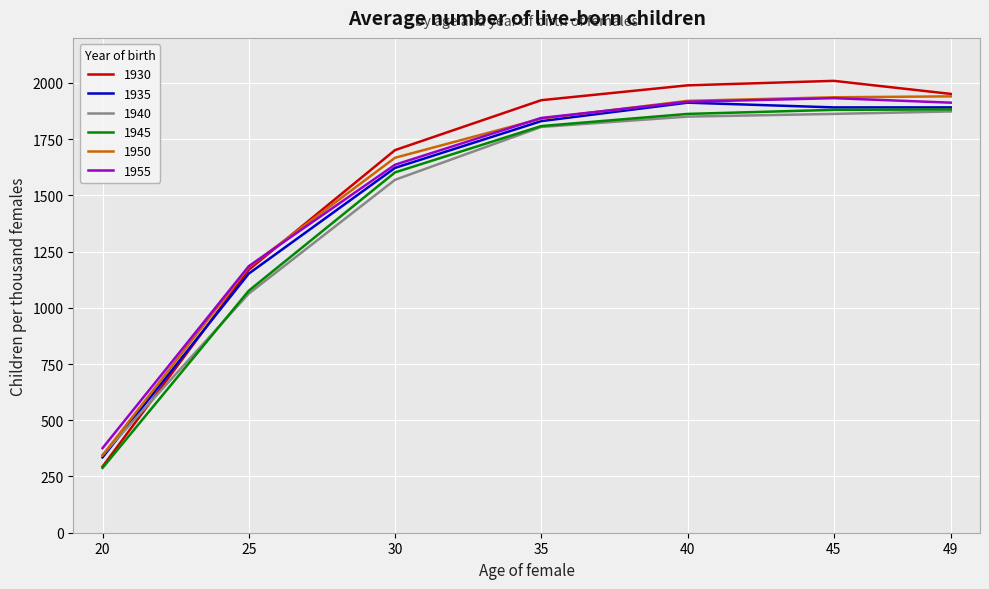

At which label does 1935 reach its peak?

40